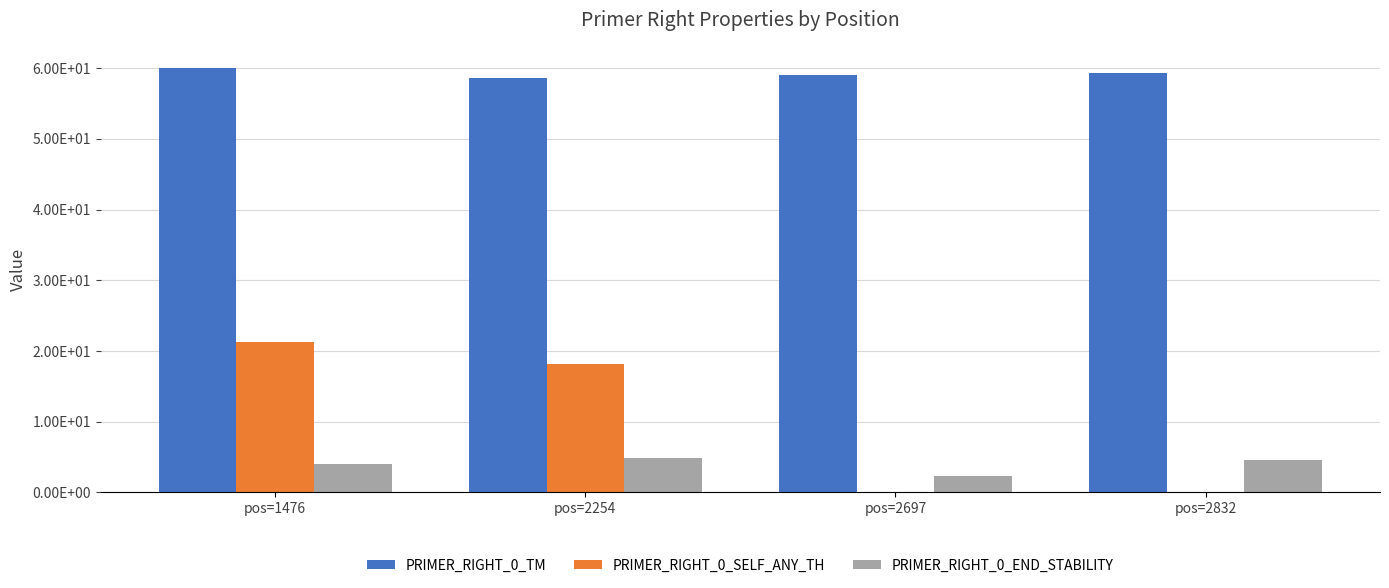

Is the value of PRIMER_RIGHT_0_SELF_ANY_TH at pos=1476 greater than the value of PRIMER_RIGHT_0_END_STABILITY at pos=2697?

Yes